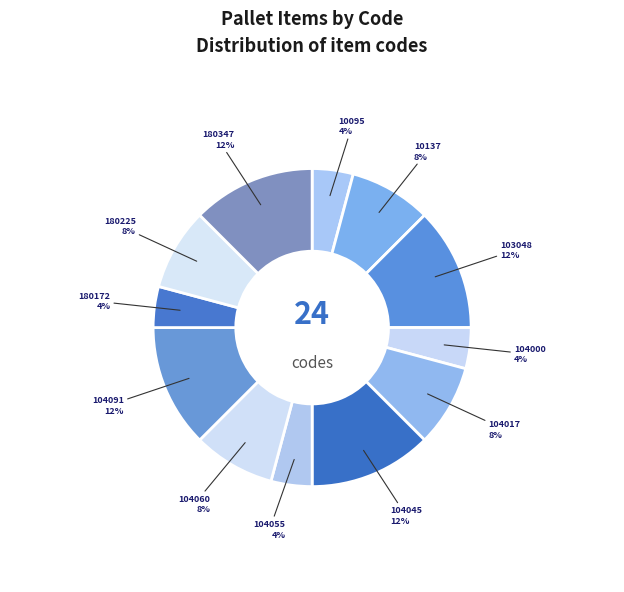

True or false: 180172 accounts for 4% of the total.

True